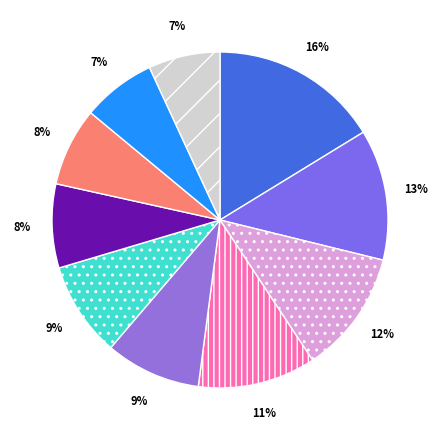

To the nearest percent, what is the average slice percentage?

10%